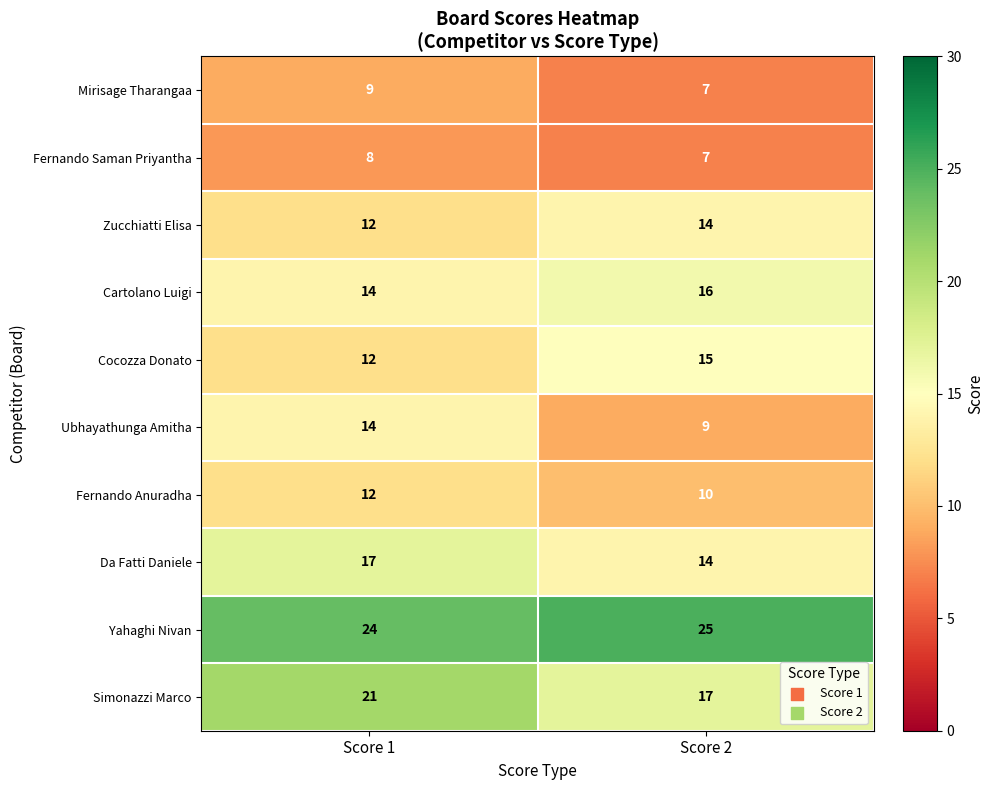

What is the sum of all Yahaghi Nivan values?

49